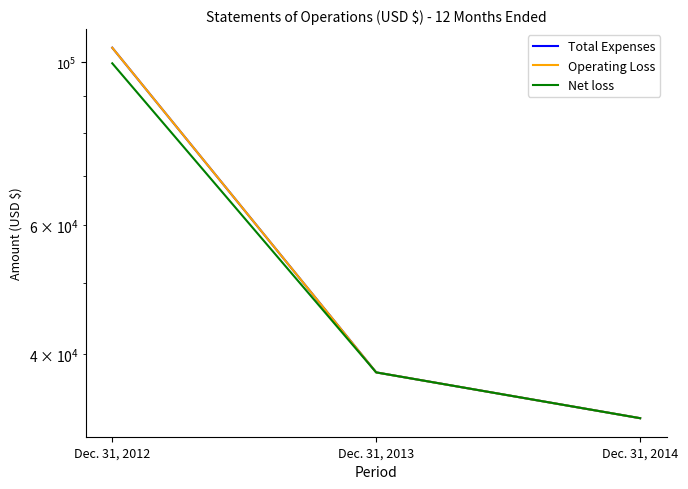

What is the difference between the Total Expenses values at Dec. 31, 2012 and Dec. 31, 2013?

66869